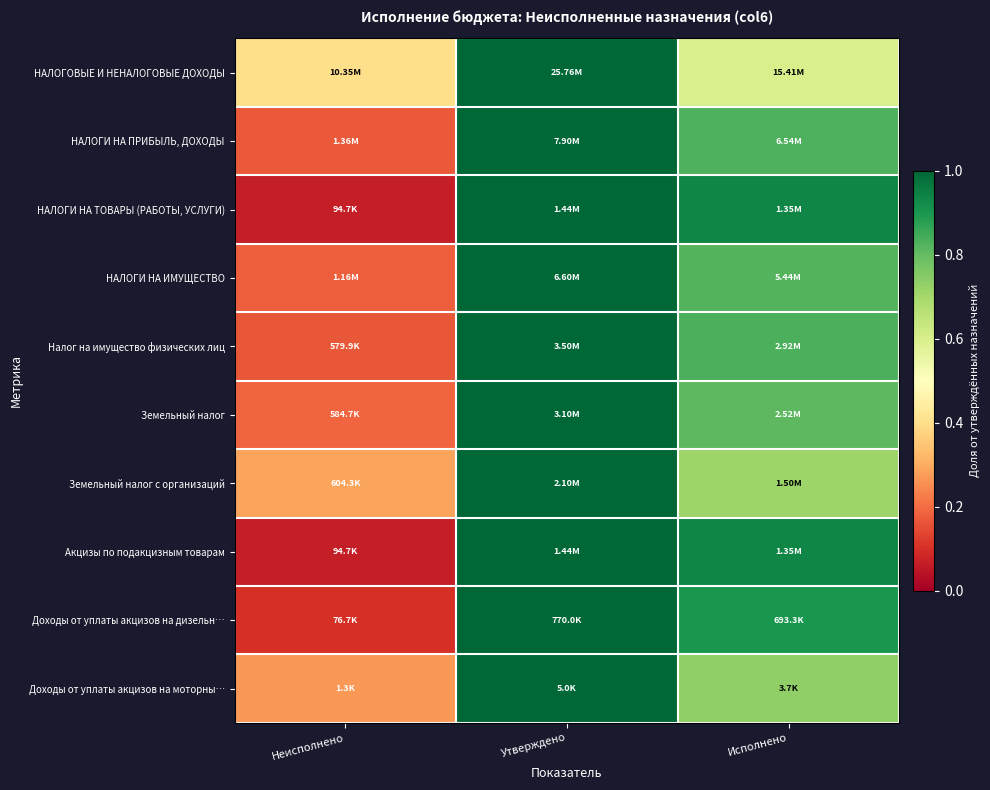

Count the number of data series in this chart.

10